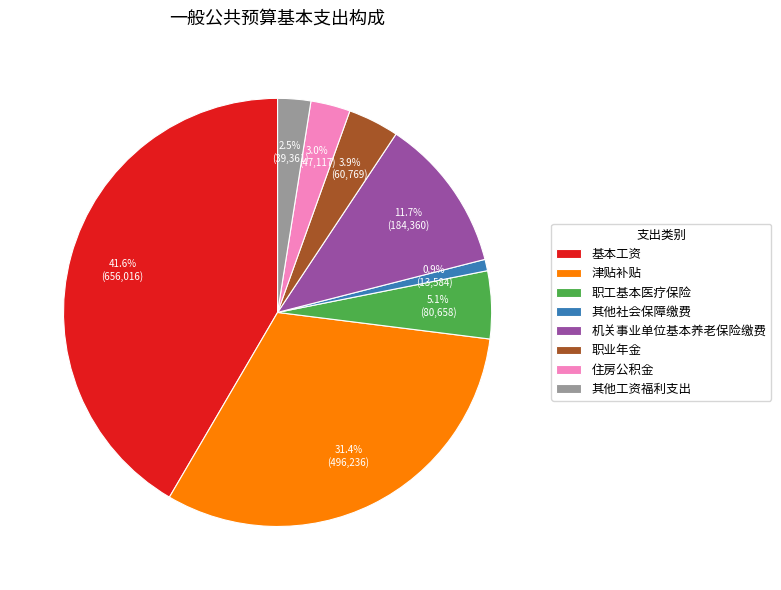

The 津贴补贴 slice represents 31% of the pie. True or false?

True